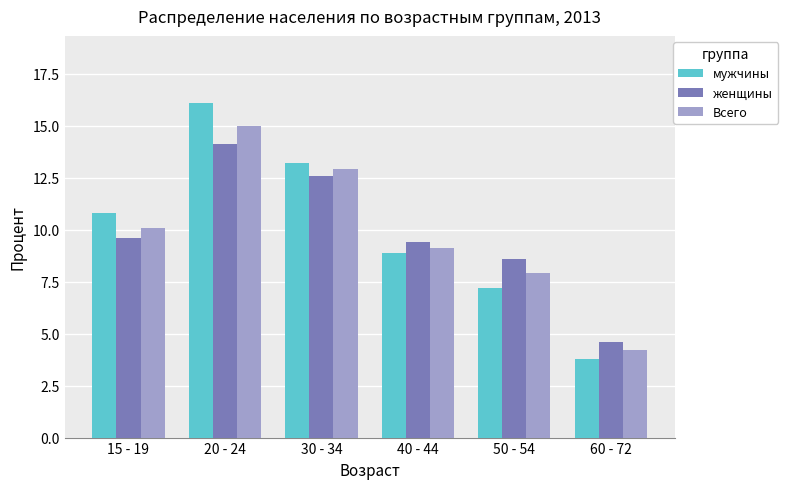

What is the spread (max minus min) of values at 40 - 44?

0.5